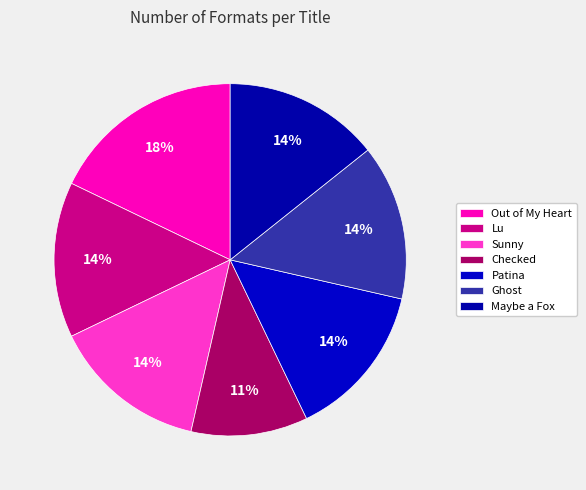

Count the number of slices in the pie.

7